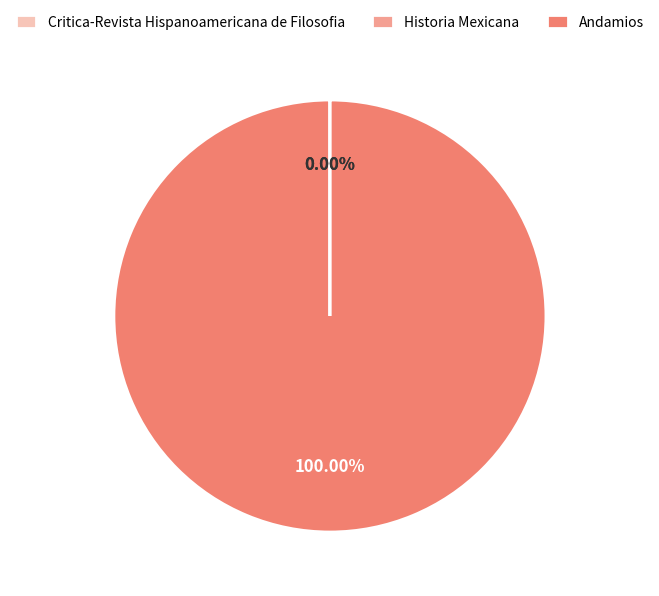

What is the majority slice?

Andamios